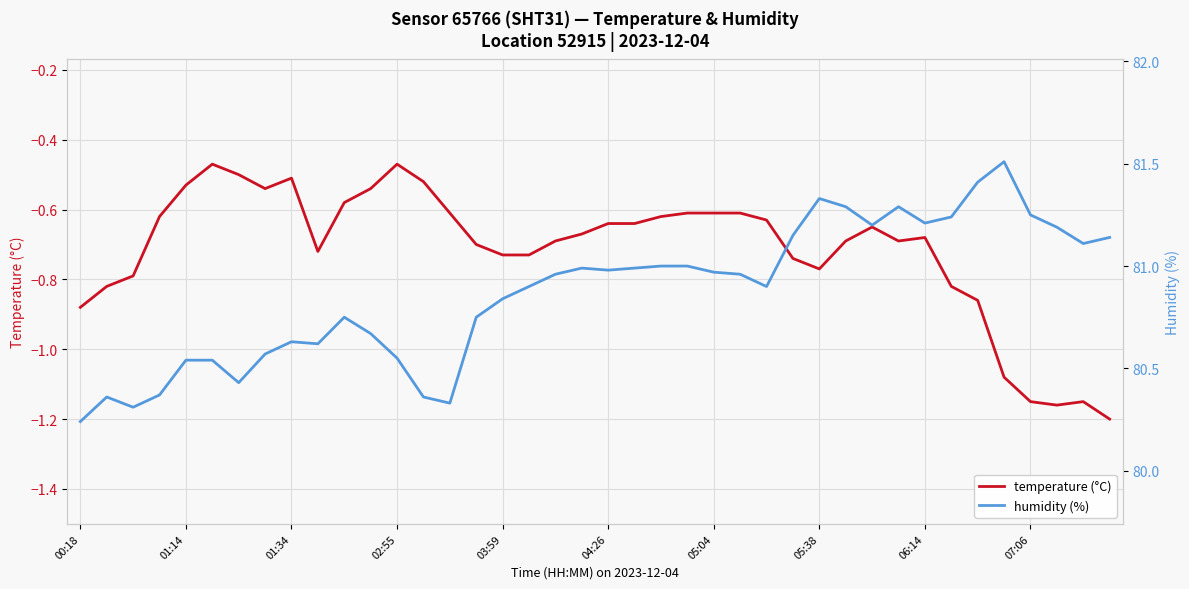

What position from the right is 10?

30